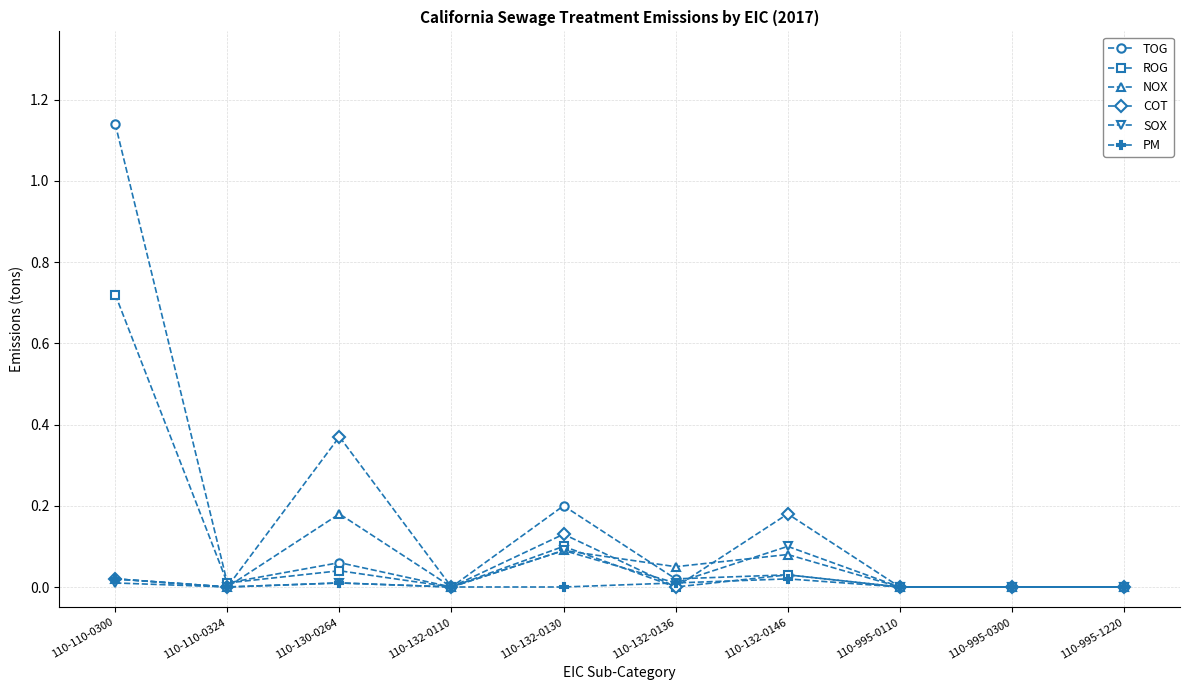

At which category is the sum across all series the highest?

110-110-0300